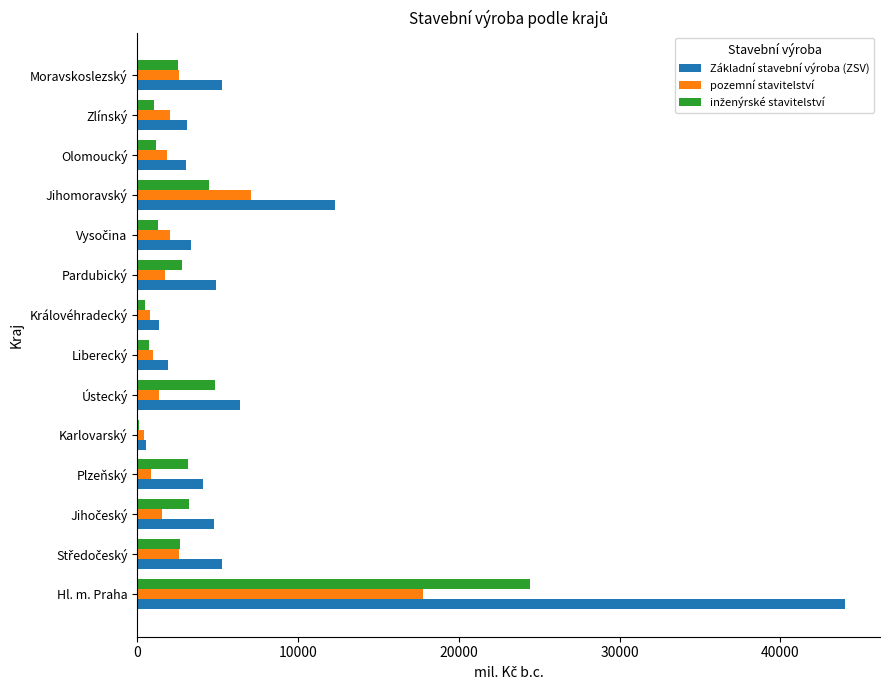

At which category is the sum across all series the highest?

Hl. m. Praha